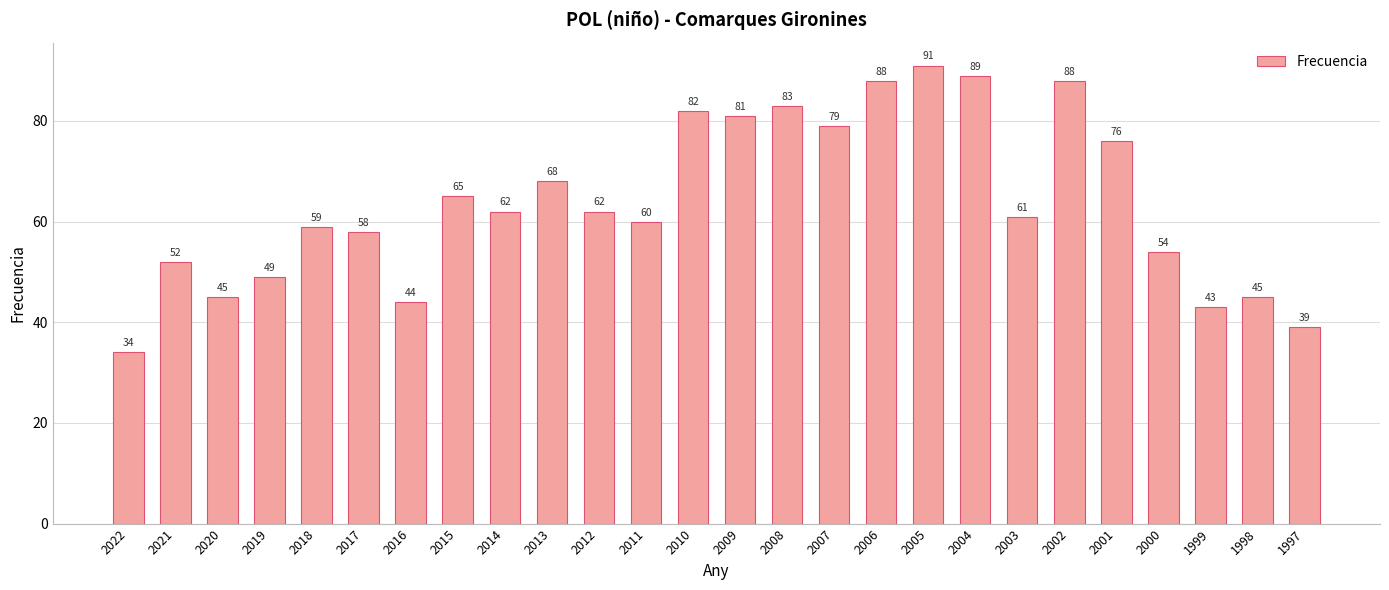

At which category does the chart reach its minimum across all series?

2022